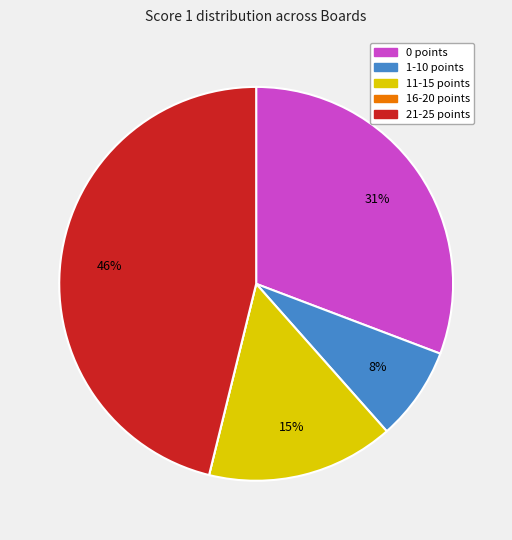

Is there any slice that represents more than half of the pie?

No